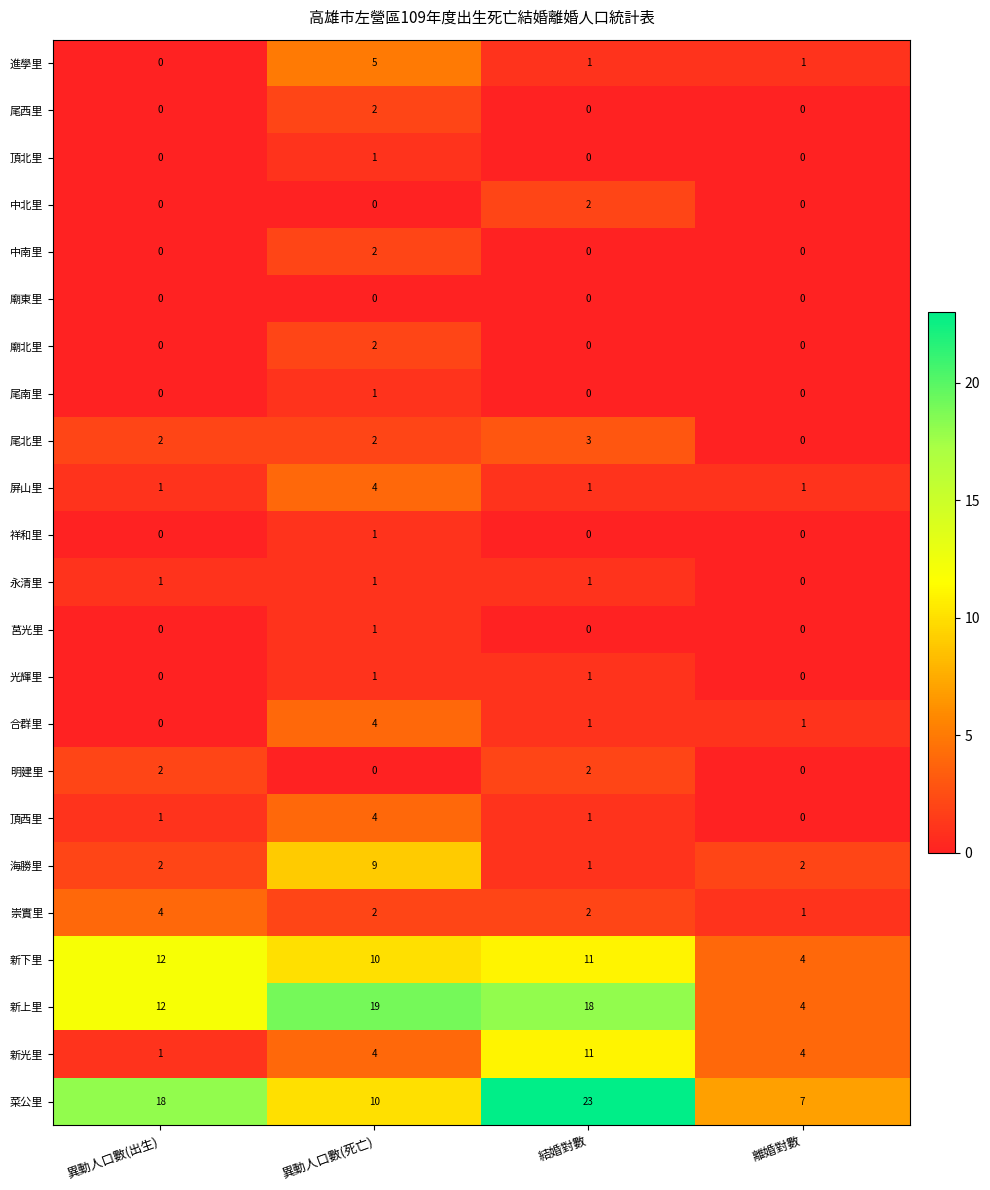

What is the sum of the 新上里 values at 離婚對數 and 異動人口數(死亡)?

23